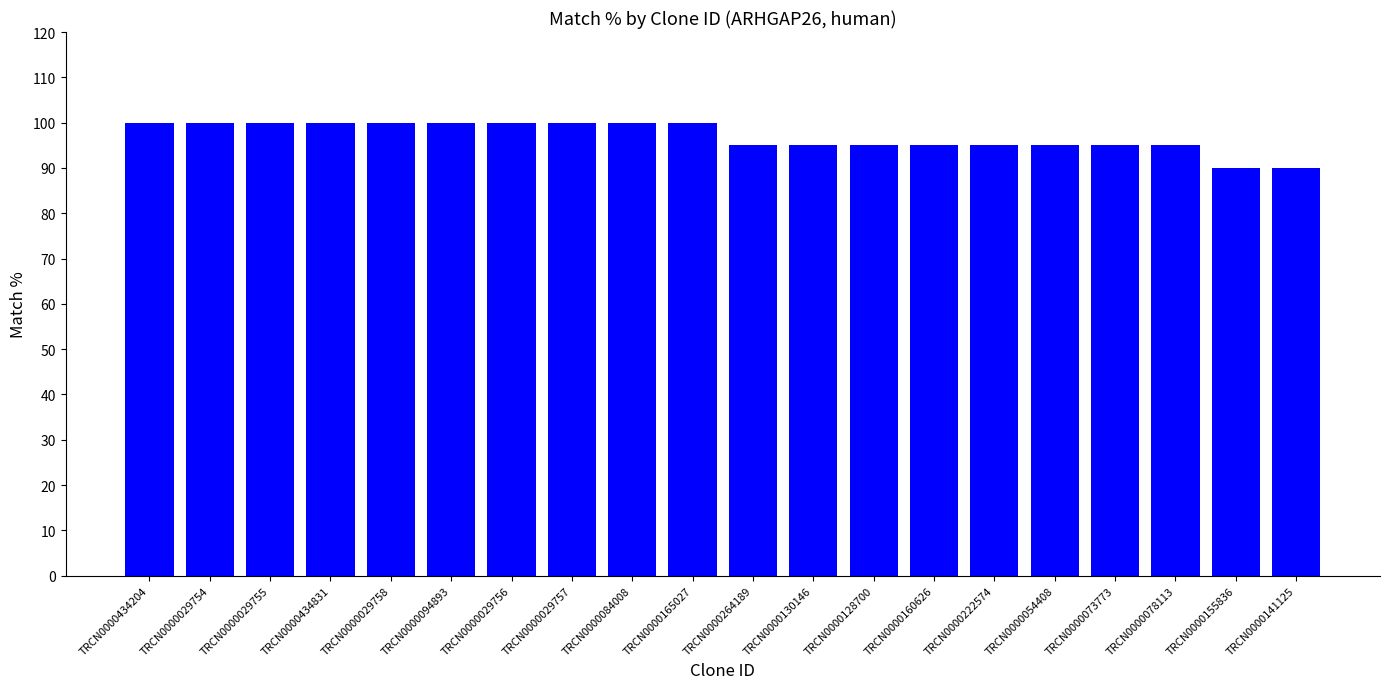

How many values are below 100?

10